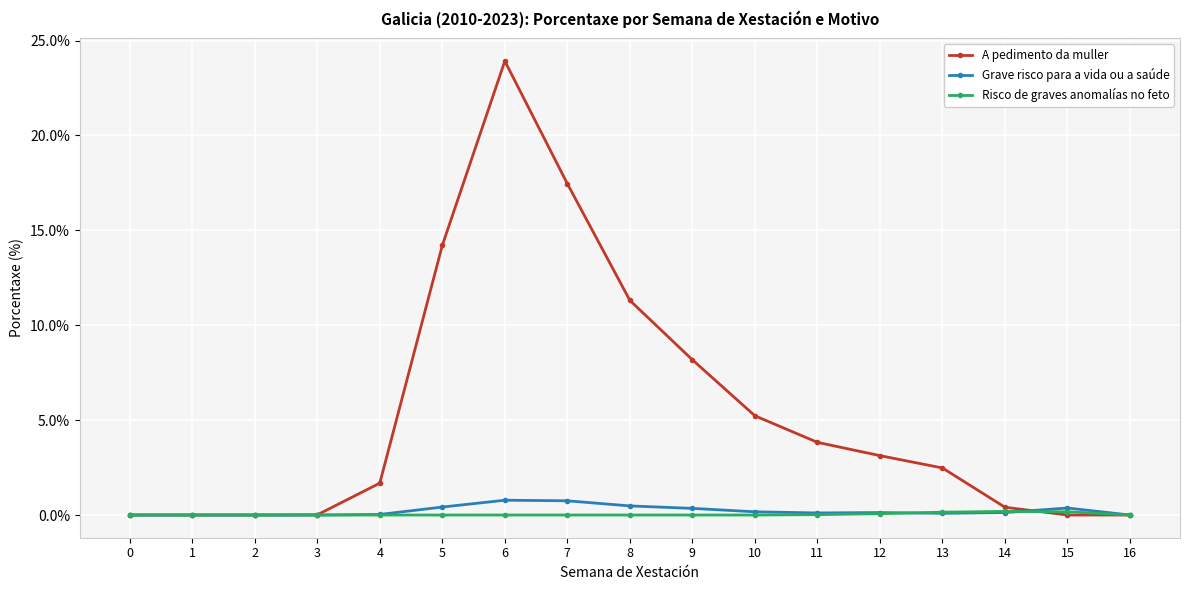

At which category is the sum across all series the highest?

6